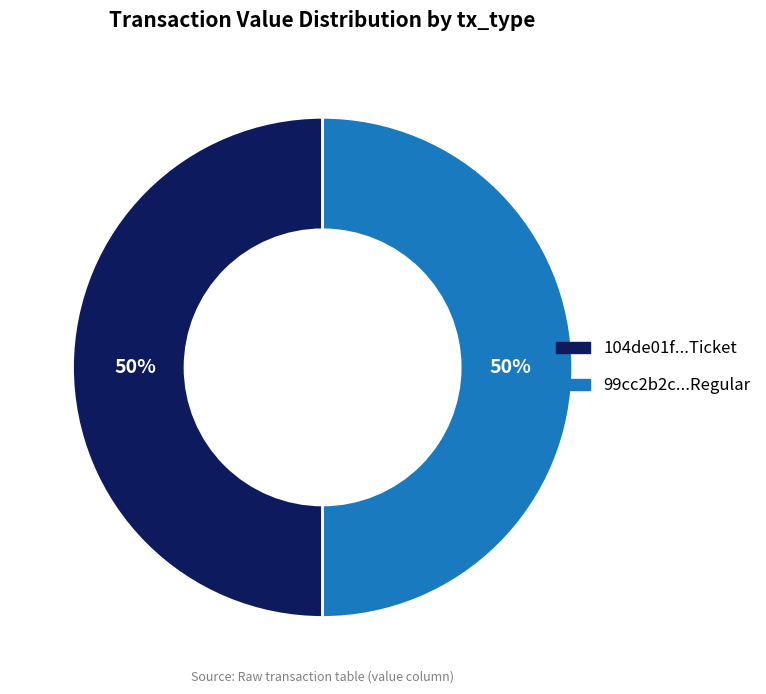

To the nearest percent, what is the average slice percentage?

50%